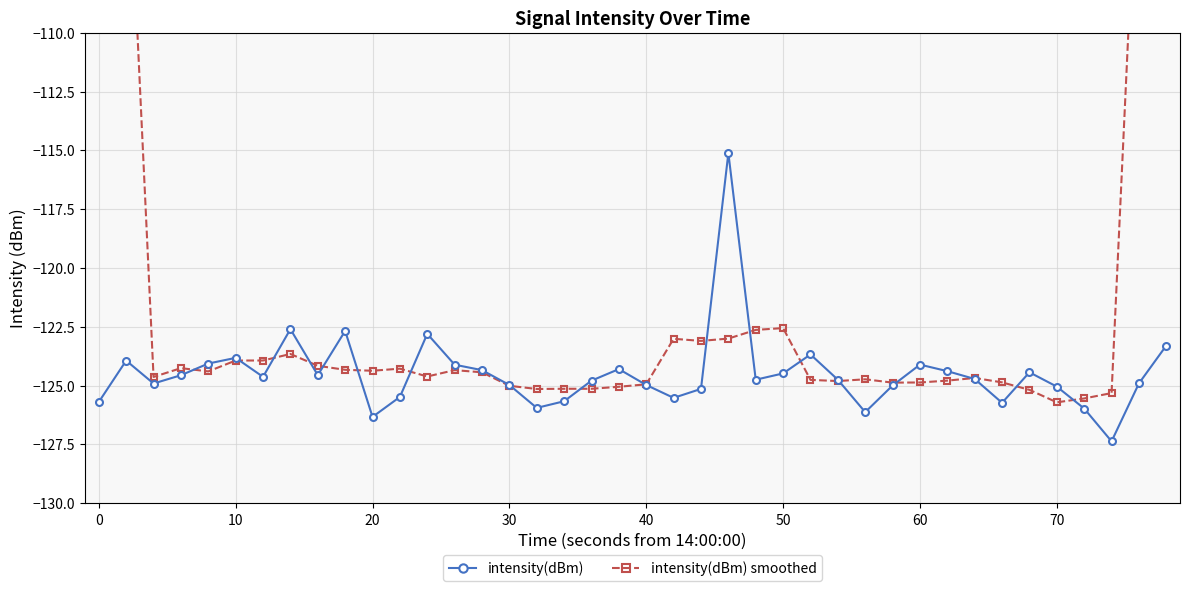

What is the maximum value for intensity(dBm)?

-115.1